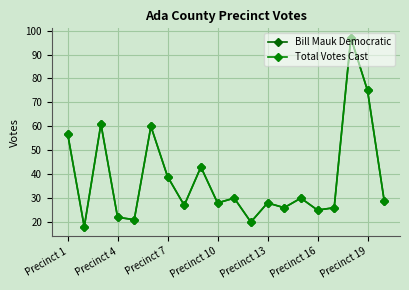

Does the chart have visible grid lines?

Yes